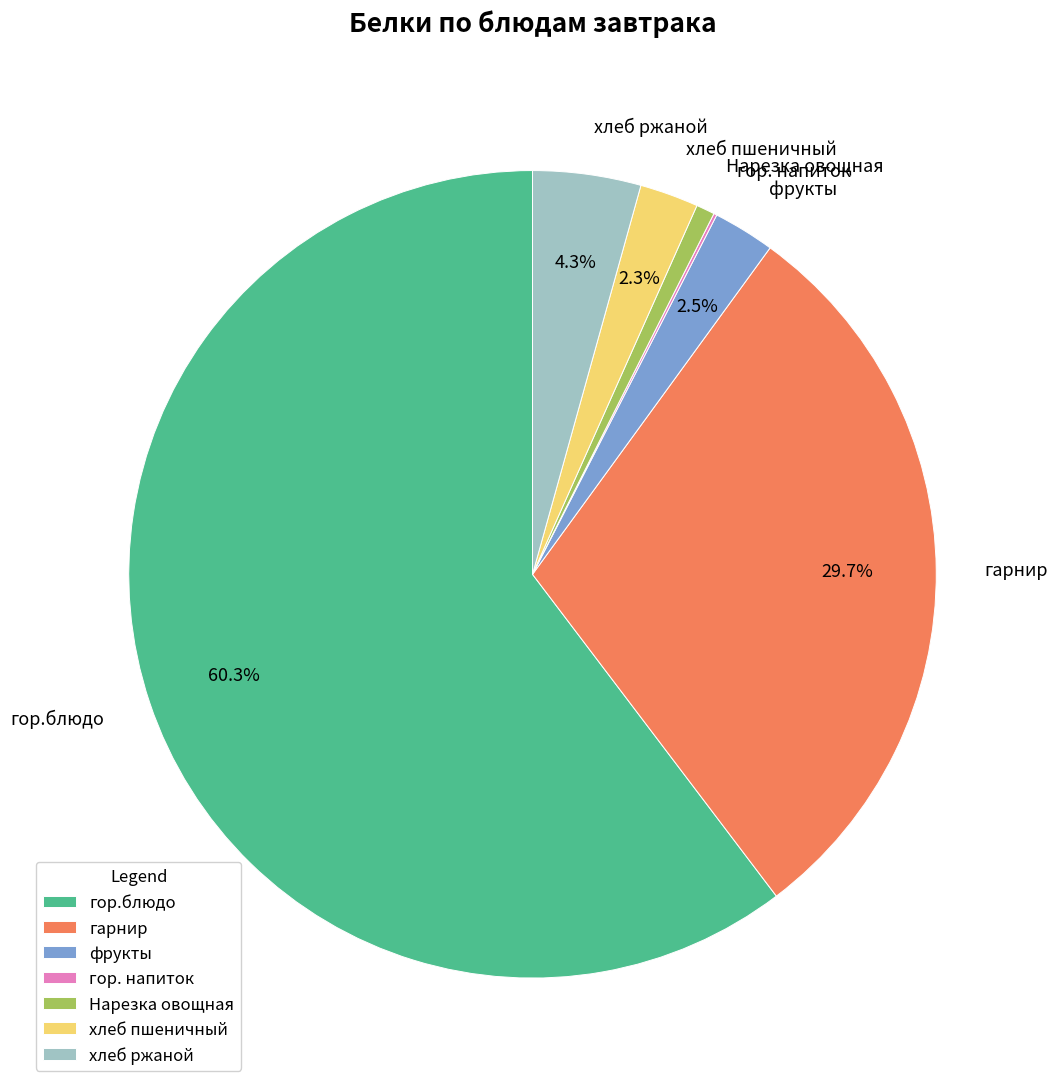

Does гор.блюдо account for over 50% of the chart?

Yes